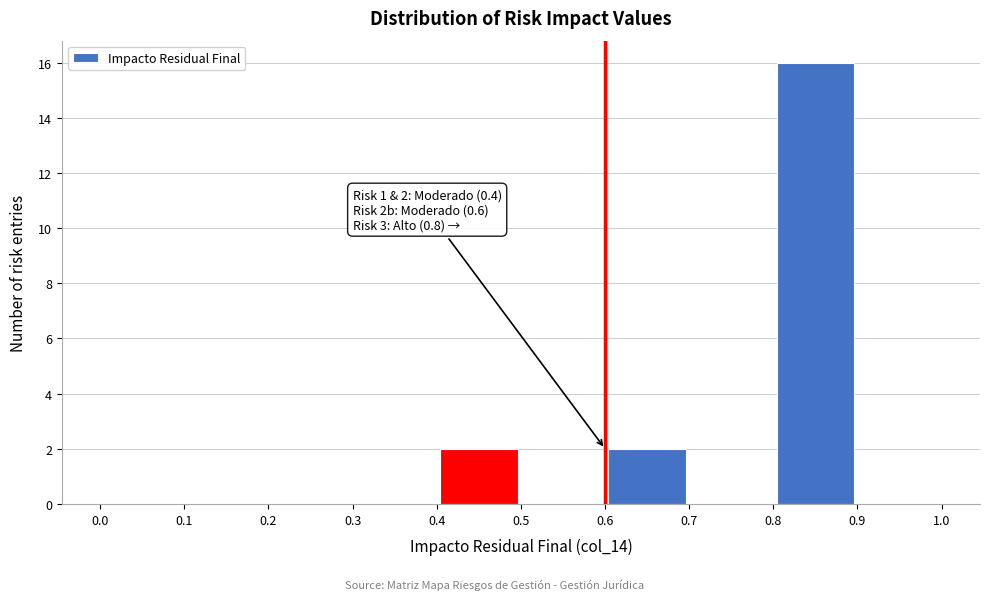

Which range on the x-axis has the tallest bar?

0.8 to 0.9